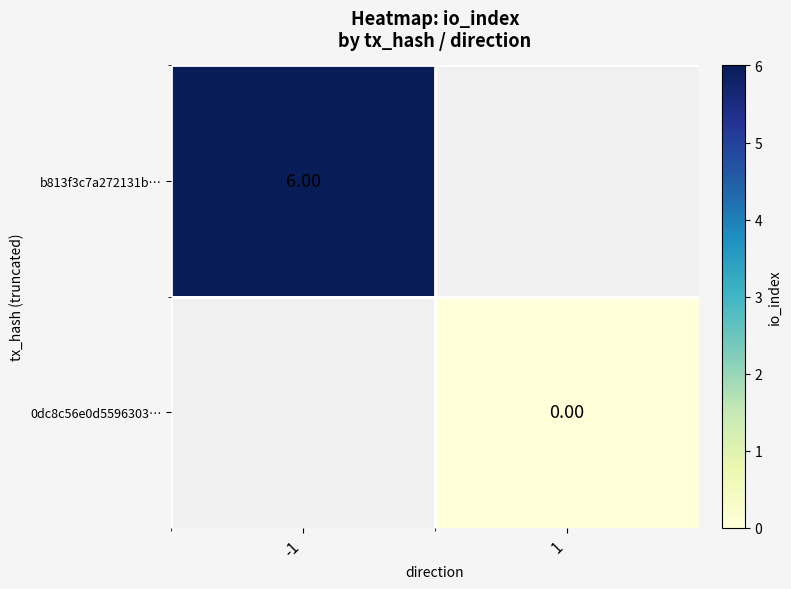

Is the value of b813f3c7a272131b… at -1 greater than the value of 0dc8c56e0d5596303… at 1?

Yes